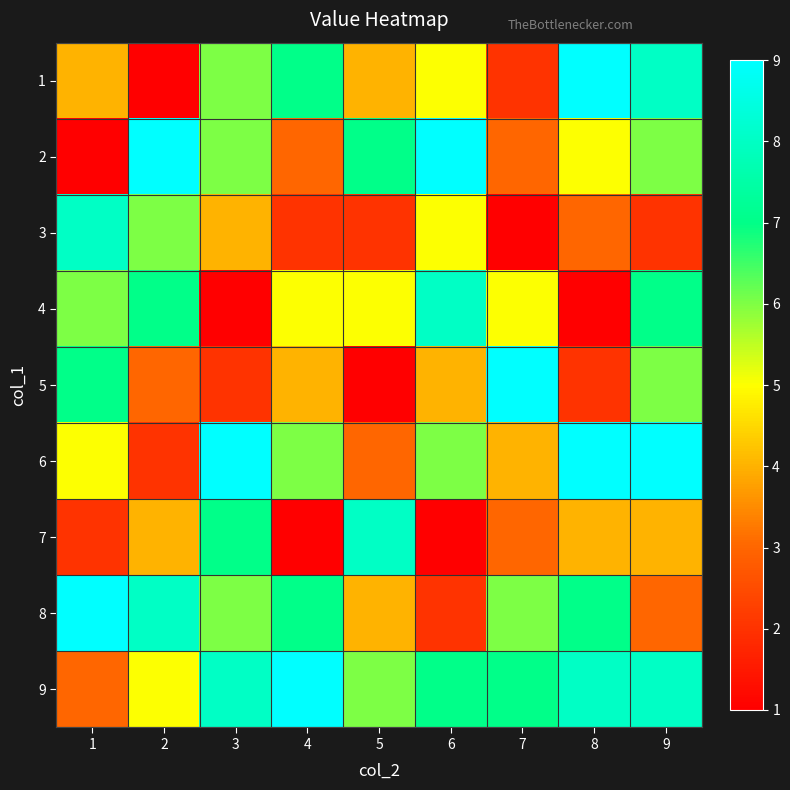

Reading left to right, extract all data points from this chart.

1: 1=4	2=1	3=6	4=7	5=4	6=5	7=2	8=9	9=8
2: 1=1	2=9	3=6	4=3	5=7	6=9	7=3	8=5	9=6
3: 1=8	2=6	3=4	4=2	5=2	6=5	7=1	8=3	9=2
4: 1=6	2=7	3=1	4=5	5=5	6=8	7=5	8=1	9=7
5: 1=7	2=3	3=2	4=4	5=1	6=4	7=9	8=2	9=6
6: 1=5	2=2	3=9	4=6	5=3	6=6	7=4	8=9	9=9
7: 1=2	2=4	3=7	4=1	5=8	6=1	7=3	8=4	9=4
8: 1=9	2=8	3=6	4=7	5=4	6=2	7=6	8=7	9=3
9: 1=3	2=5	3=8	4=9	5=6	6=7	7=7	8=8	9=8